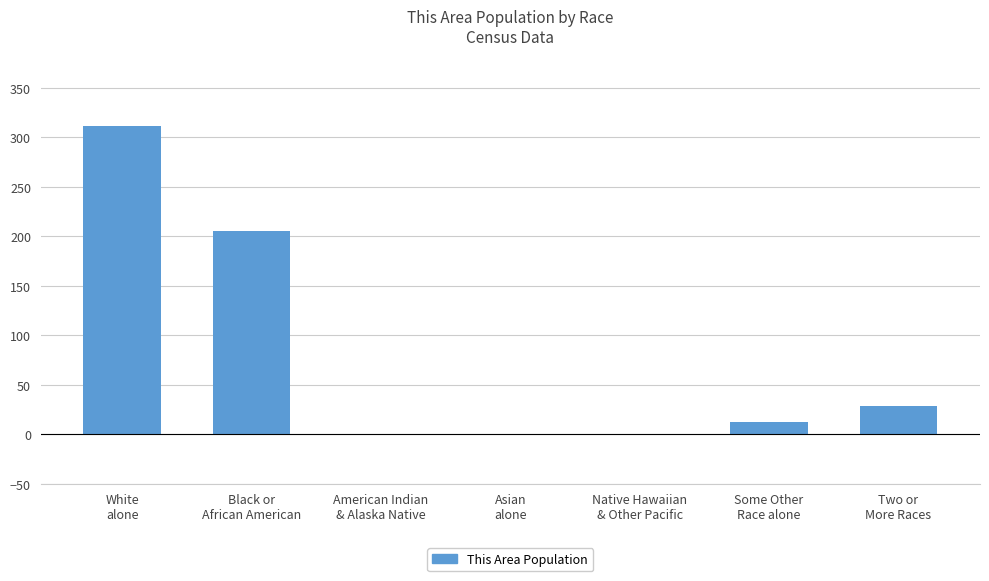

What is the sum of all values?

558